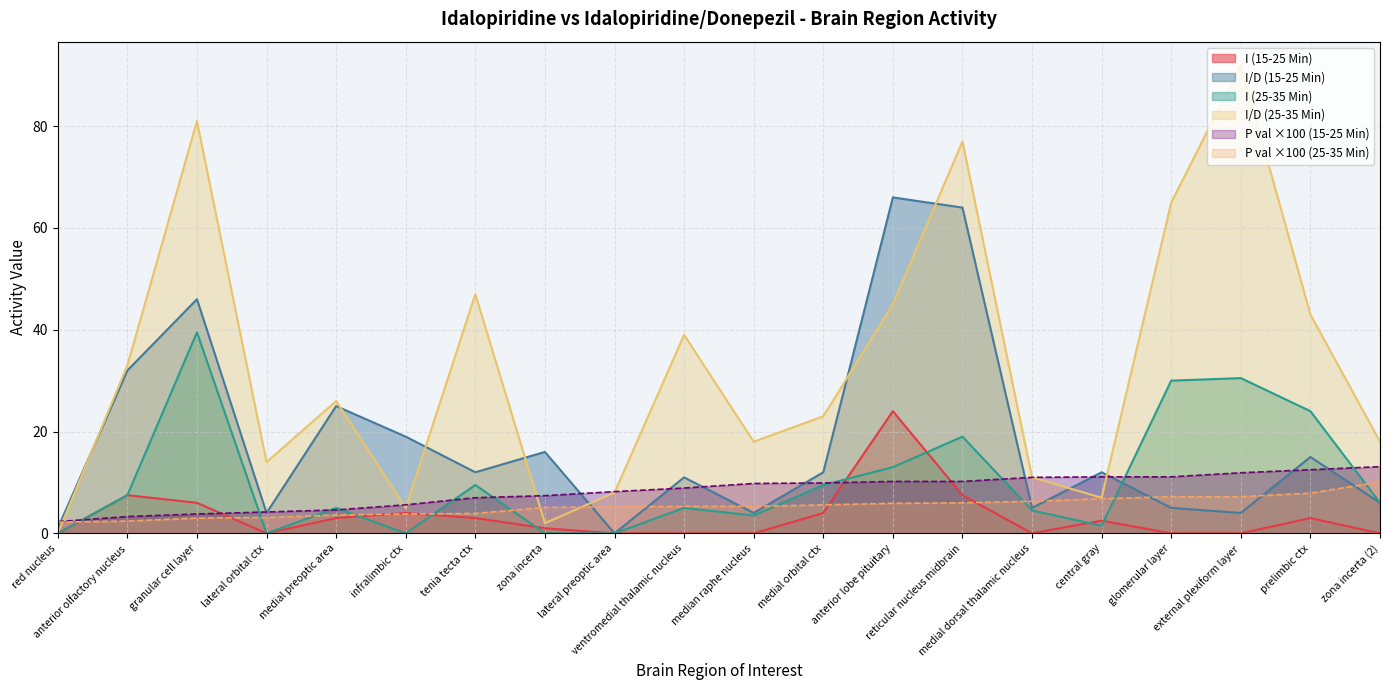

Which series ends up on top after the final intersection of I (15-25 Min) and I (25-35 Min)?

I (25-35 Min)